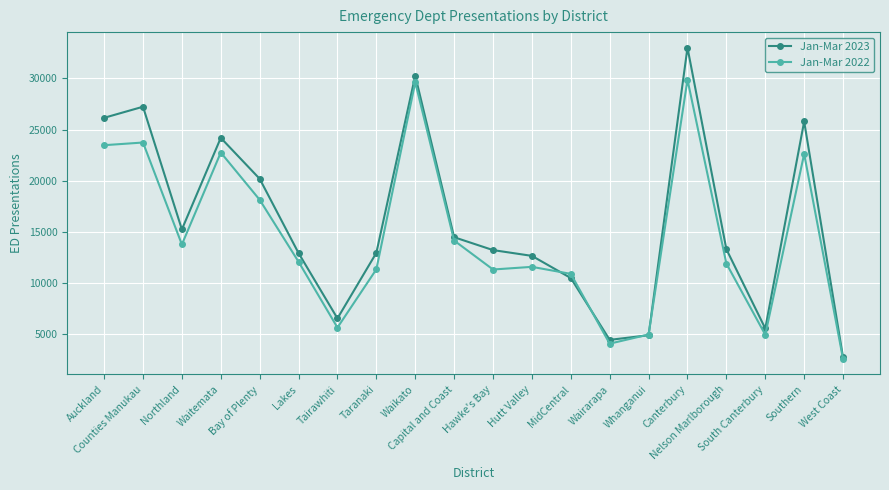

The value of Jan-Mar 2022 at Waikato is 29619. True or false?

True